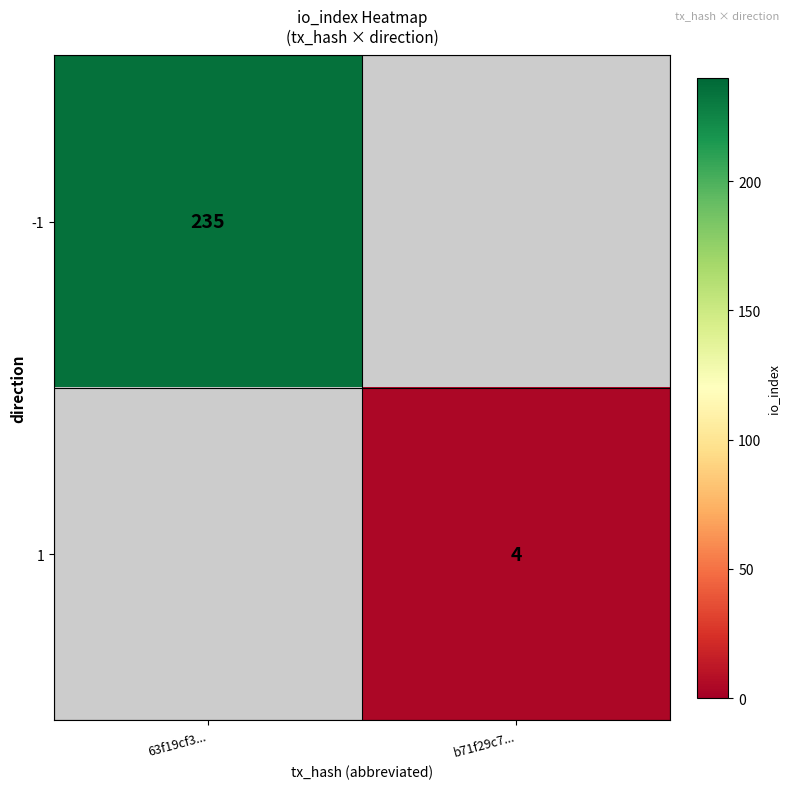

True or false: 1 has a value of 7 at b71f29c7....

False